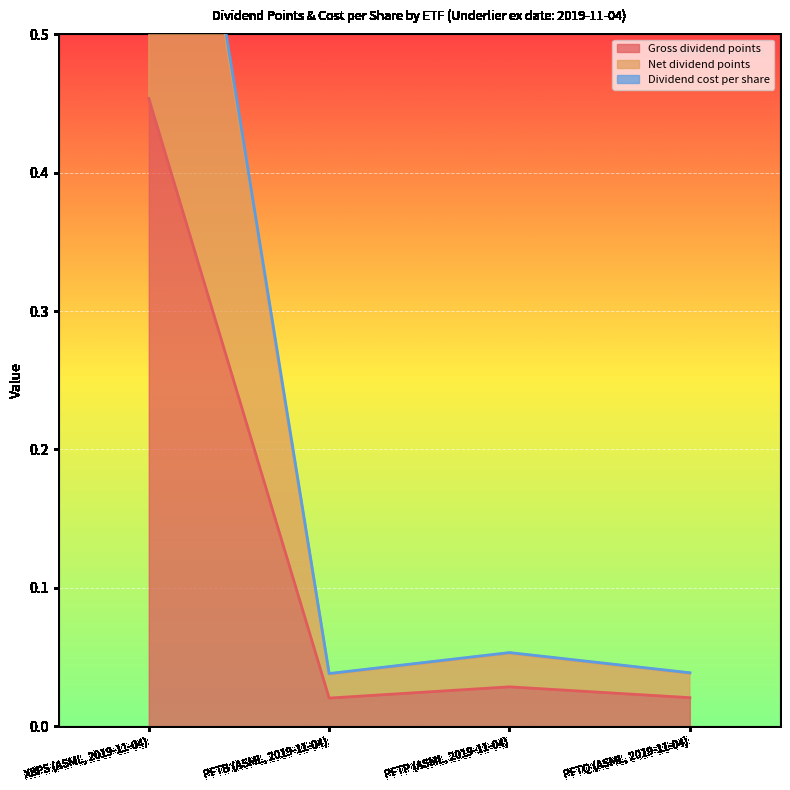

At which category does Gross dividend points reach its first local peak?

PFTP (ASML, 2019-11-04)